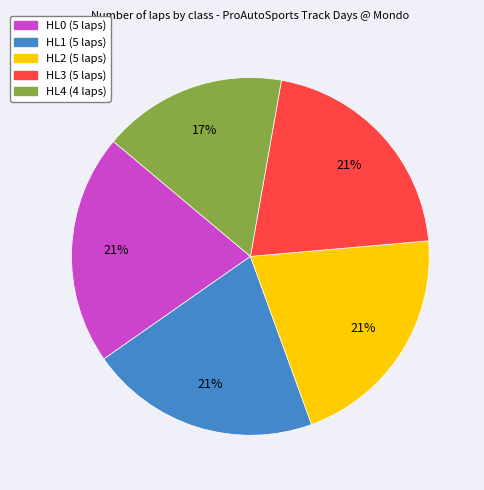

What percentage is the HL0 slice, to the nearest percent?

21%